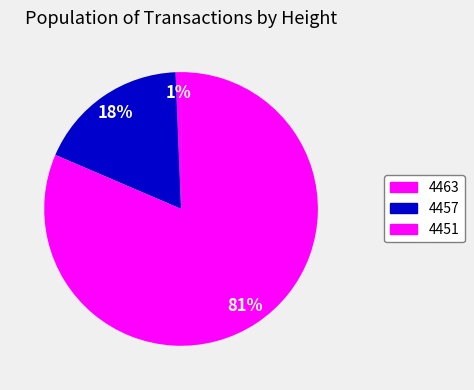

To the nearest percent, what is the difference between the 4457 and 4451 slice percentages?

64%